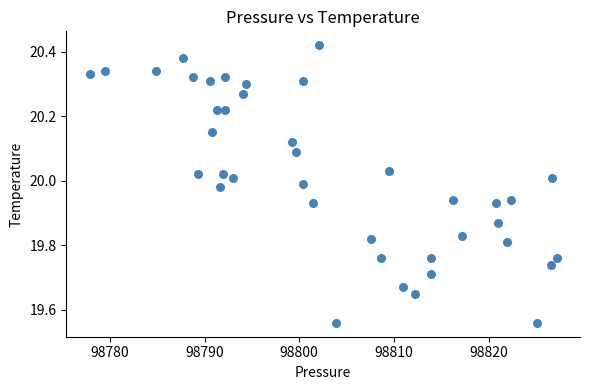

What is the range of Y values (max minus min)?

0.9